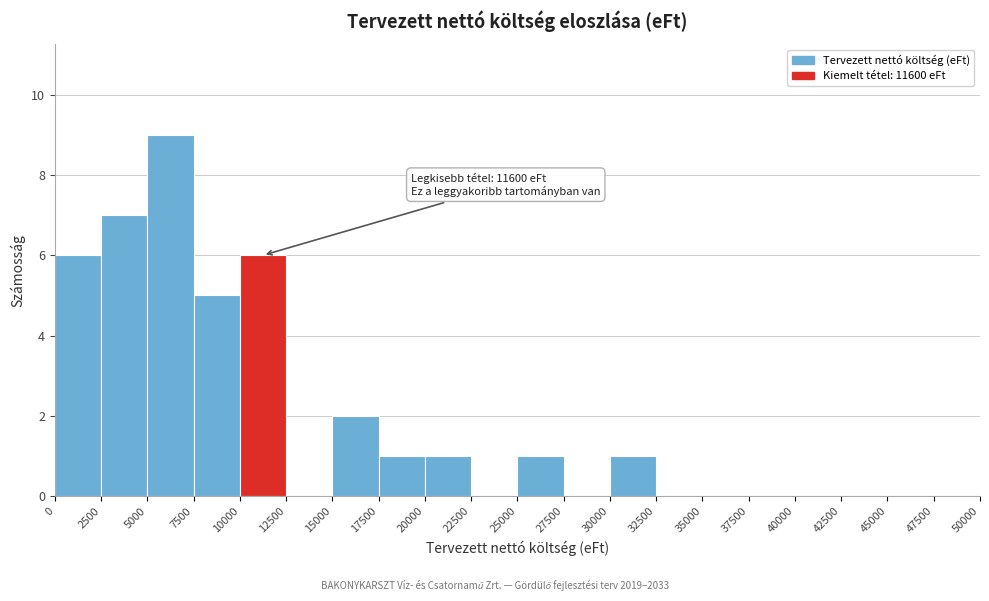

Which range on the x-axis has the tallest bar?

5000 to 7500